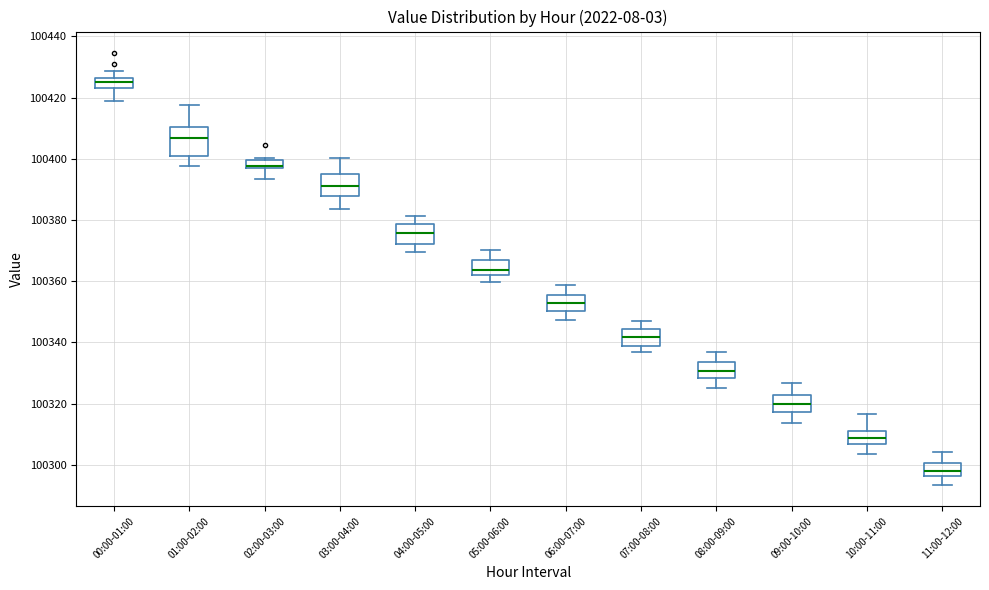

Comparing the boxes themselves (not the whiskers), which one is the tallest?

01:00-02:00